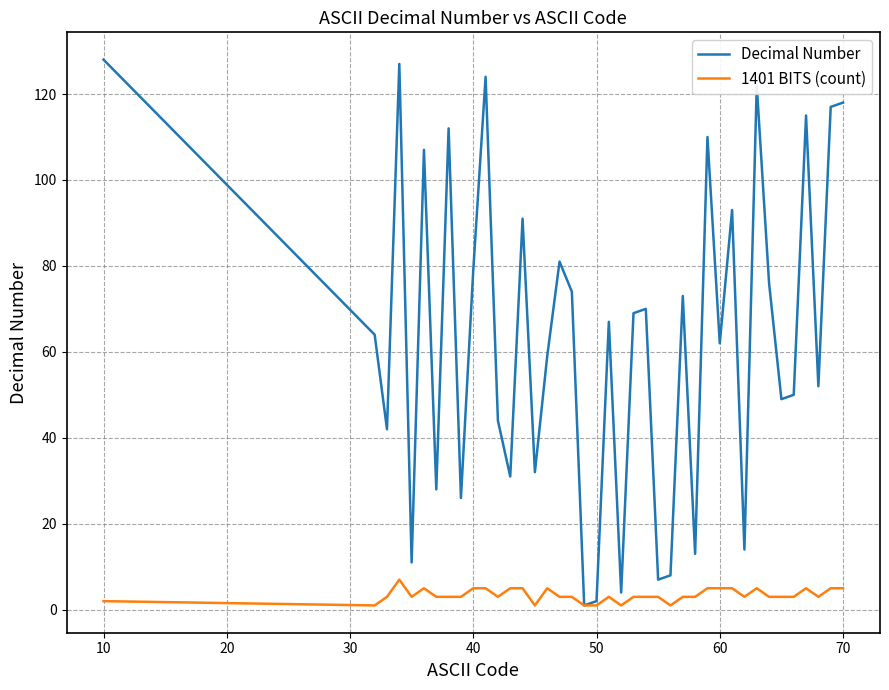

Which series has the largest total across all categories?

Decimal Number